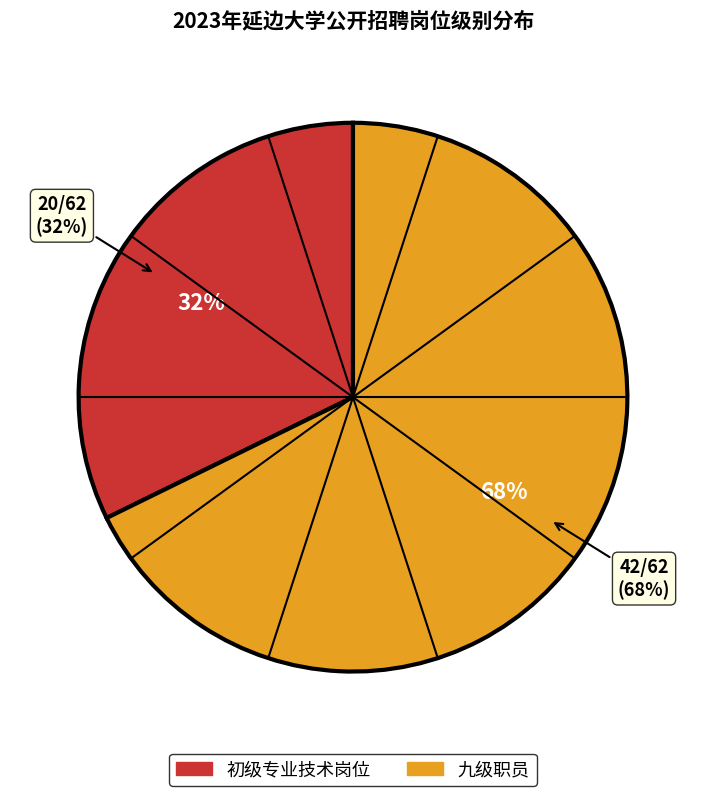

To the nearest percent, what portion does 九级职员 represent?

68%